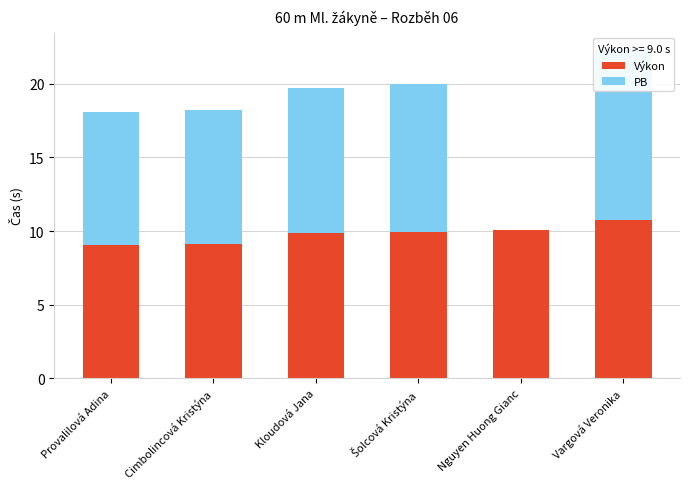

Which series has the largest range (max minus min)?

PB